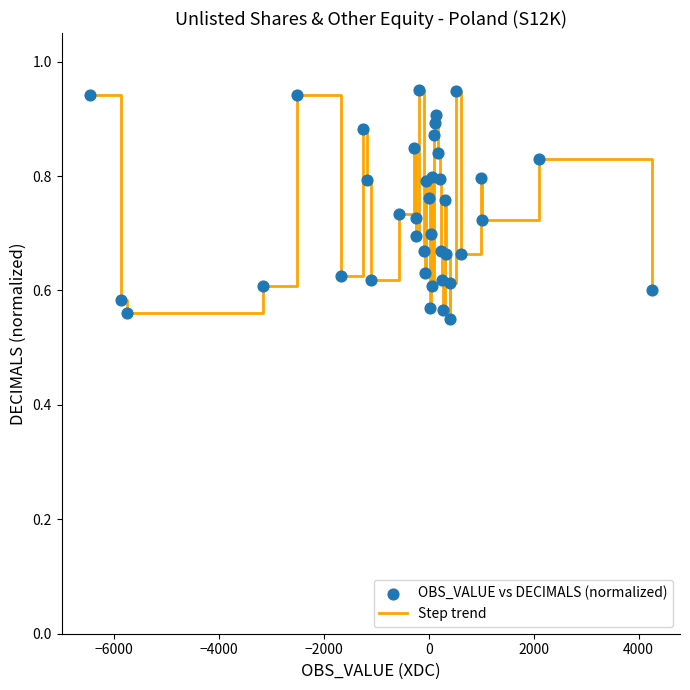

What is the difference between the maximum and minimum values?

0.4